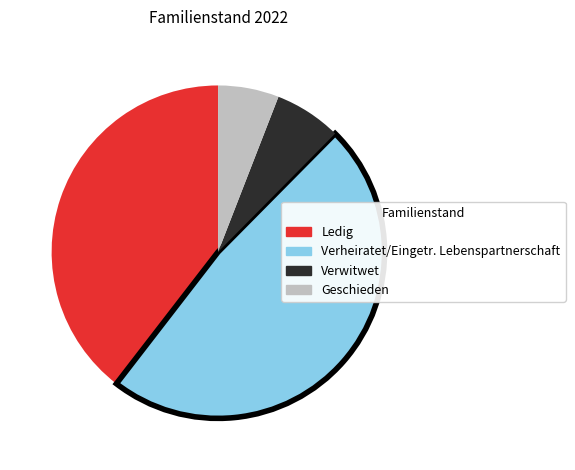

What is the smallest slice in the pie chart?

Geschieden